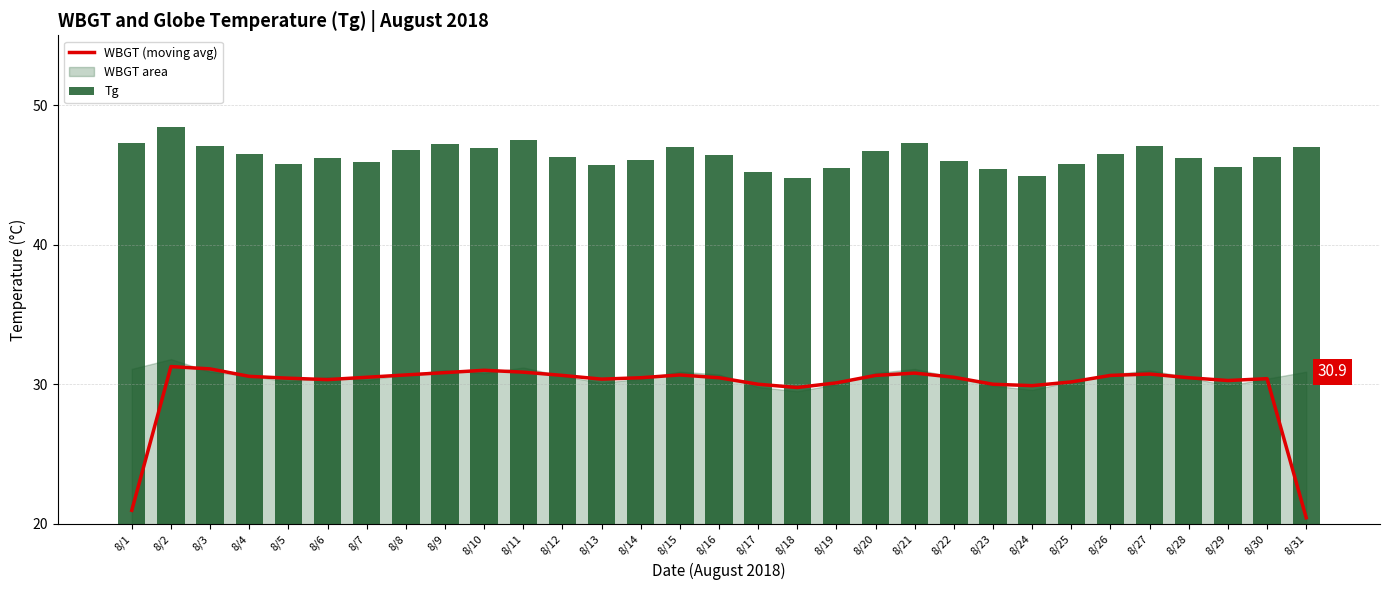

The WBGT (moving avg) series shows 16.9 at 8/24. True or false?

False